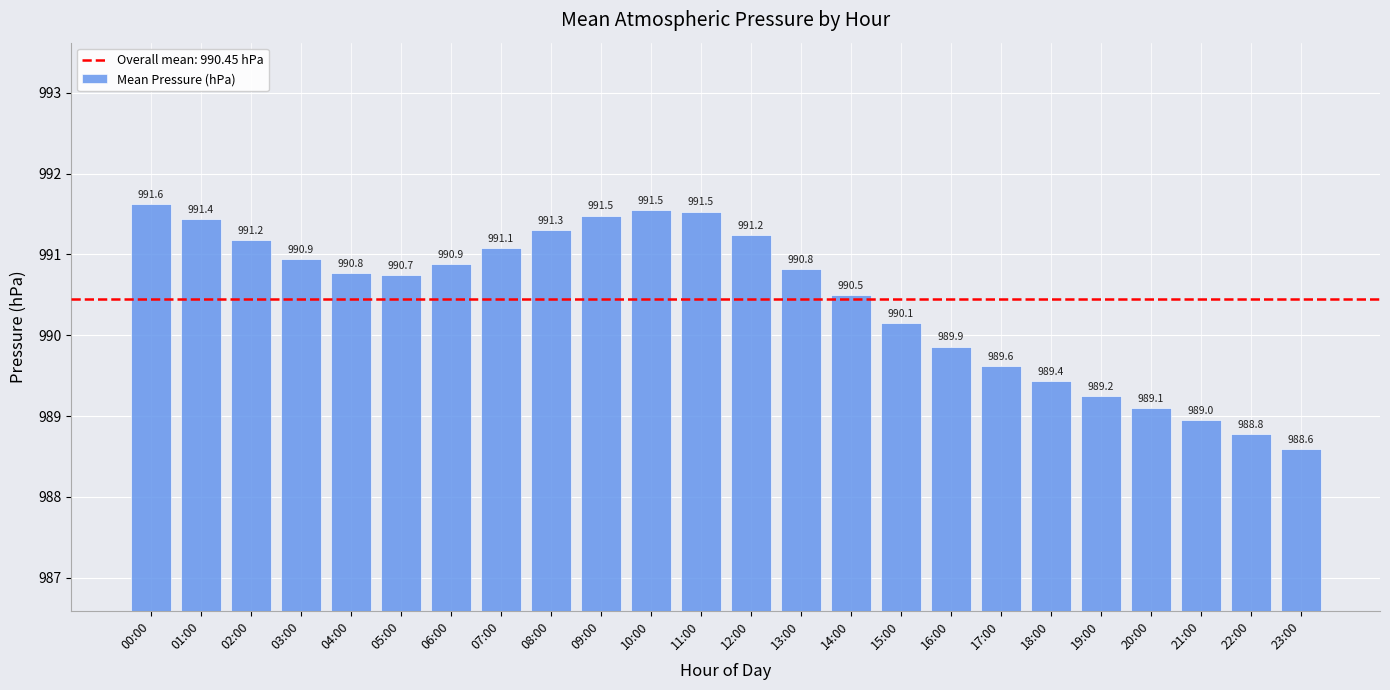

Are the bars horizontal?

No